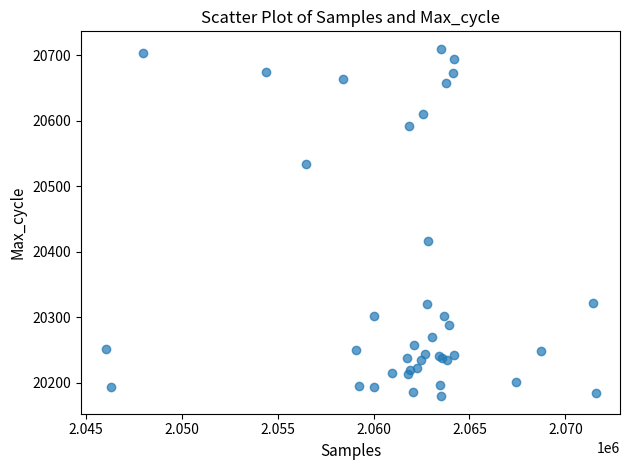

What Y value in the scatter plot is closest to 20444?

20416